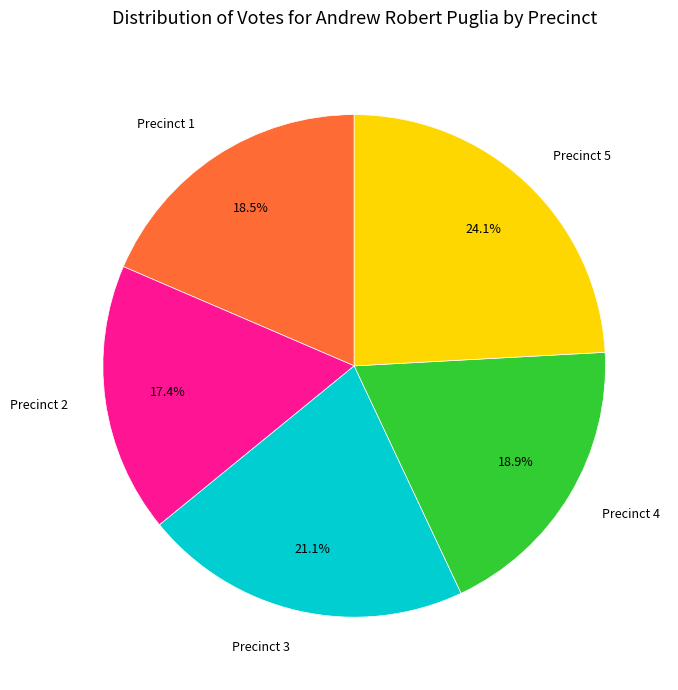

True or false: Precinct 4 accounts for 19% of the total.

True